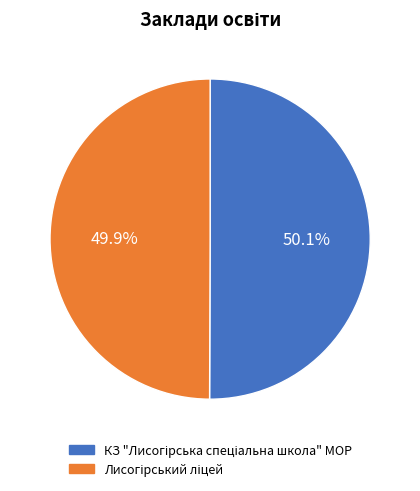

Count the number of slices in the pie.

2